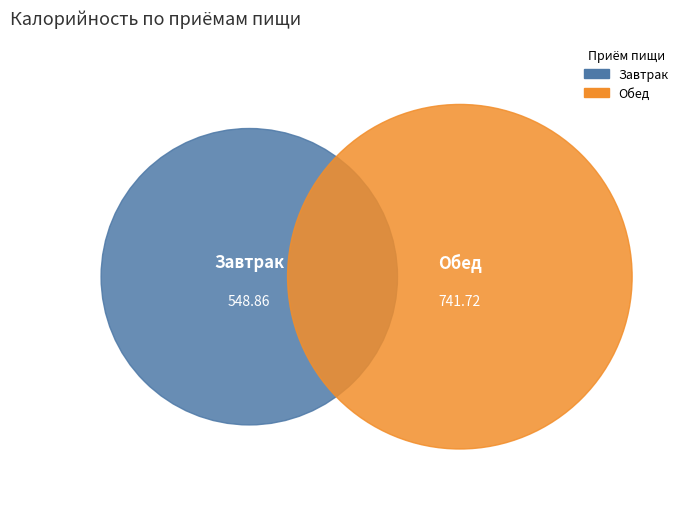

Between Обед and Завтрак, which is larger?

Обед